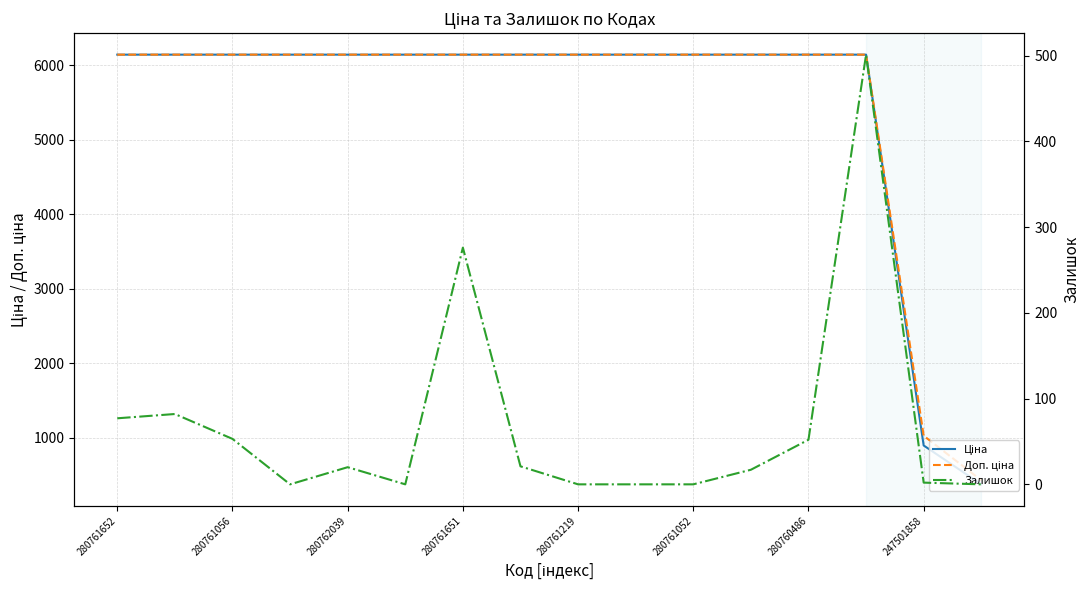

What is the total value across all series at 280761052?

12286.5